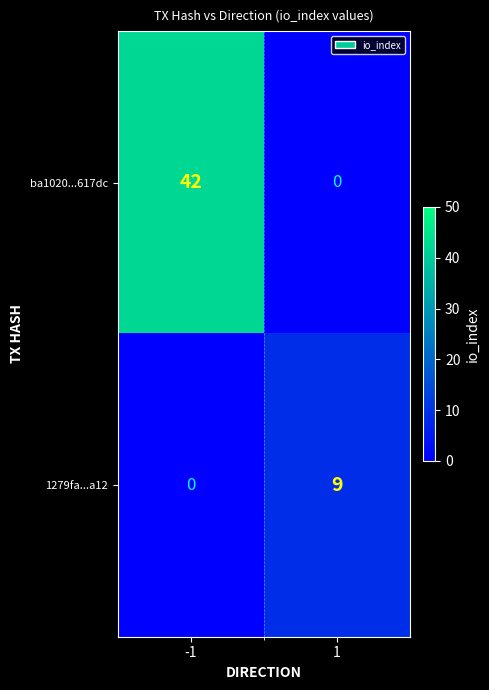

What is the sum of all ba1020...617dc values?

42